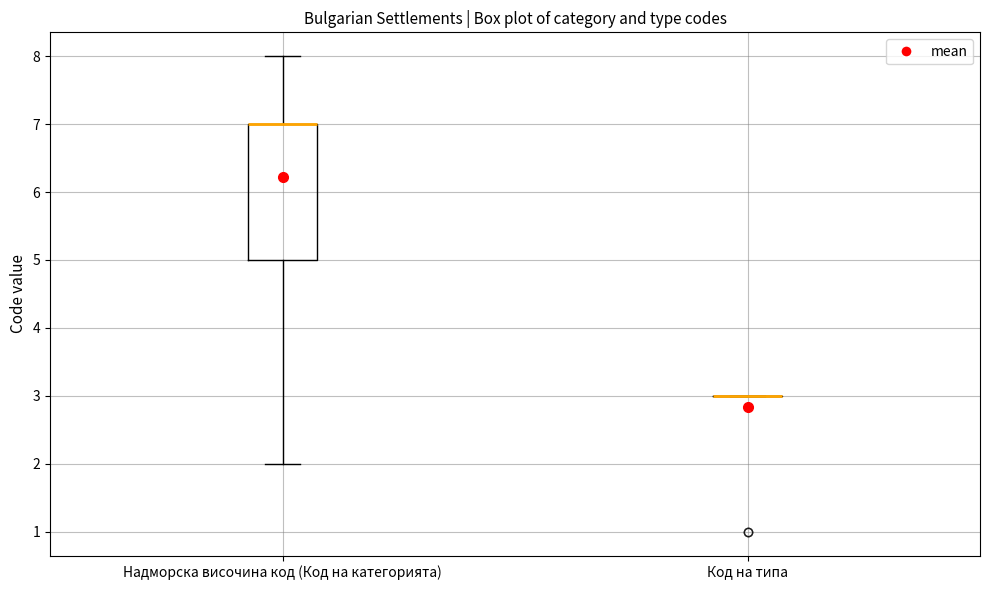

Comparing the boxes themselves (not the whiskers), which one is the tallest?

Надморска височина код (Код на категорията)